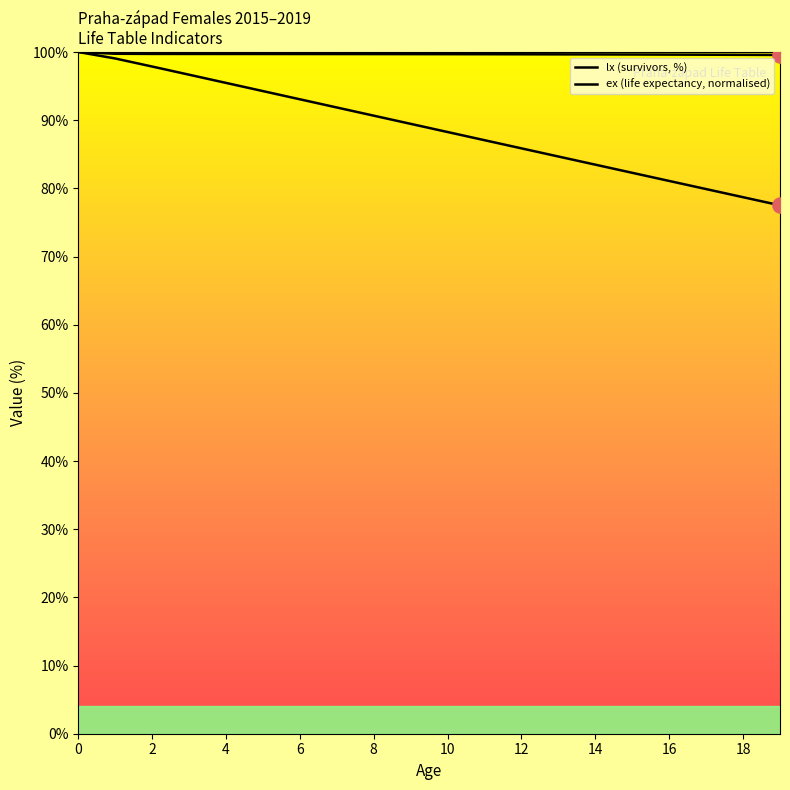

Is the value of lx (survivors, %) at 19 greater than the value of ex (life expectancy, normalised) at 18?

Yes